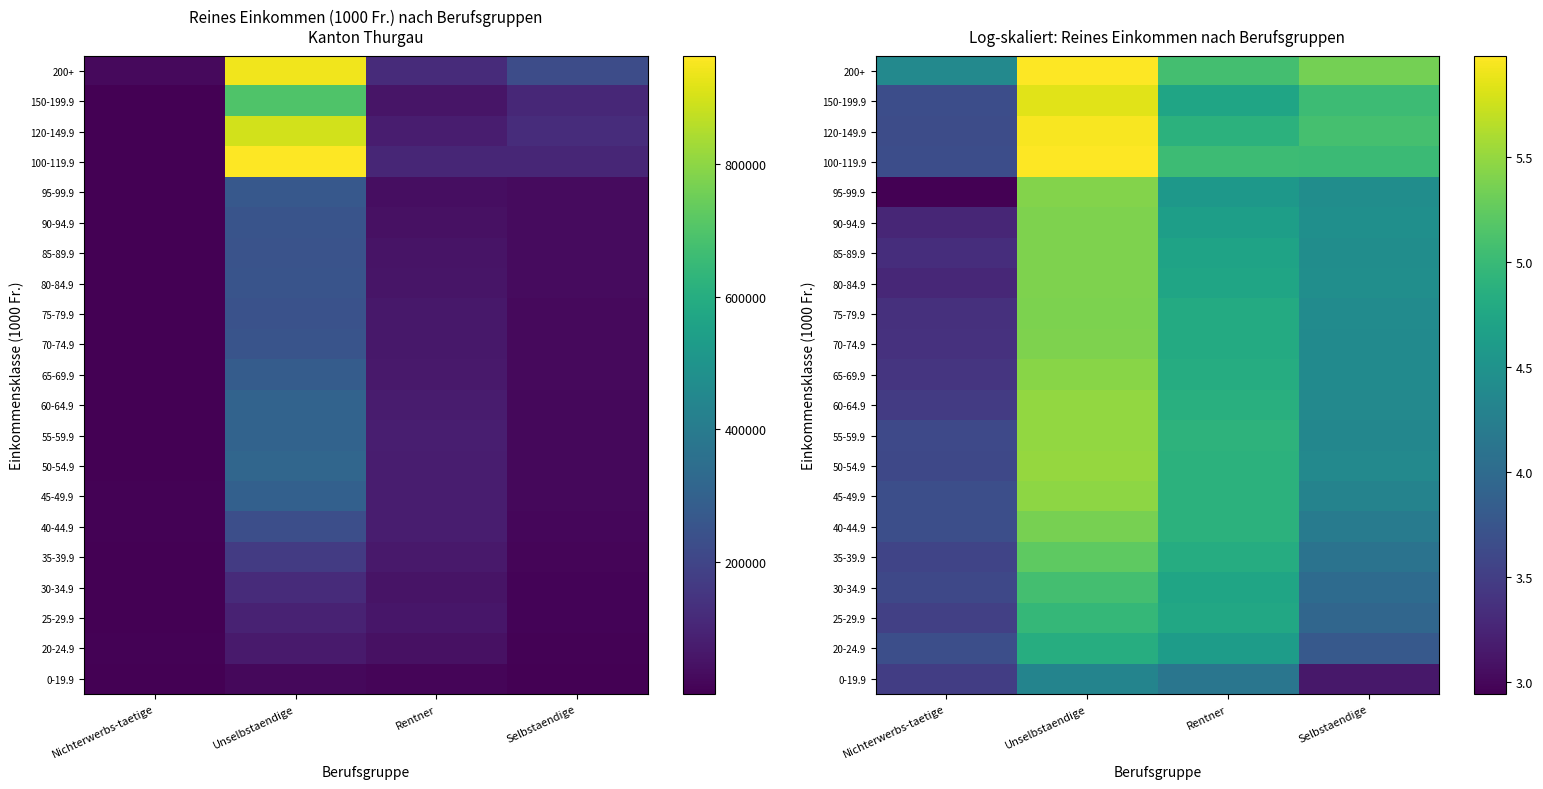

At Unselbstaendige, list the series in order from largest to smallest.

100-119.9, 200+, 120-149.9, 150-199.9, 50-54.9, 55-59.9, 60-64.9, 45-49.9, 65-69.9, 95-99.9, 70-74.9, 80-84.9, 90-94.9, 85-89.9, 75-79.9, 40-44.9, 35-39.9, 30-34.9, 25-29.9, 20-24.9, 0-19.9